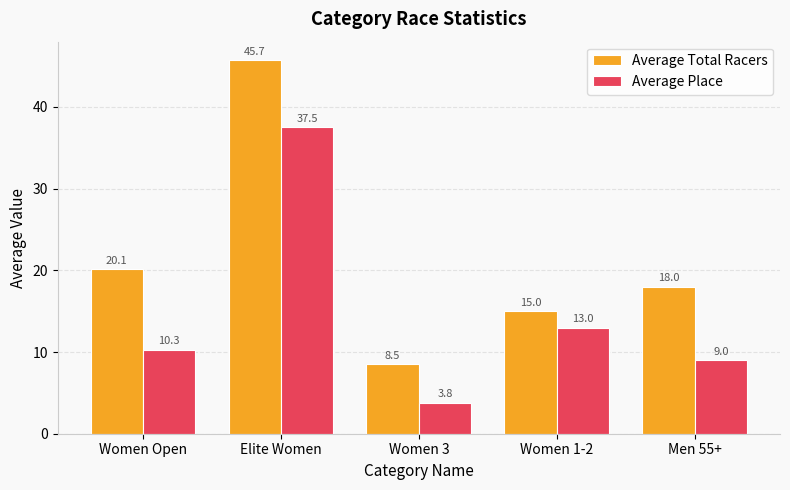

How many categories are shown in the chart?

5